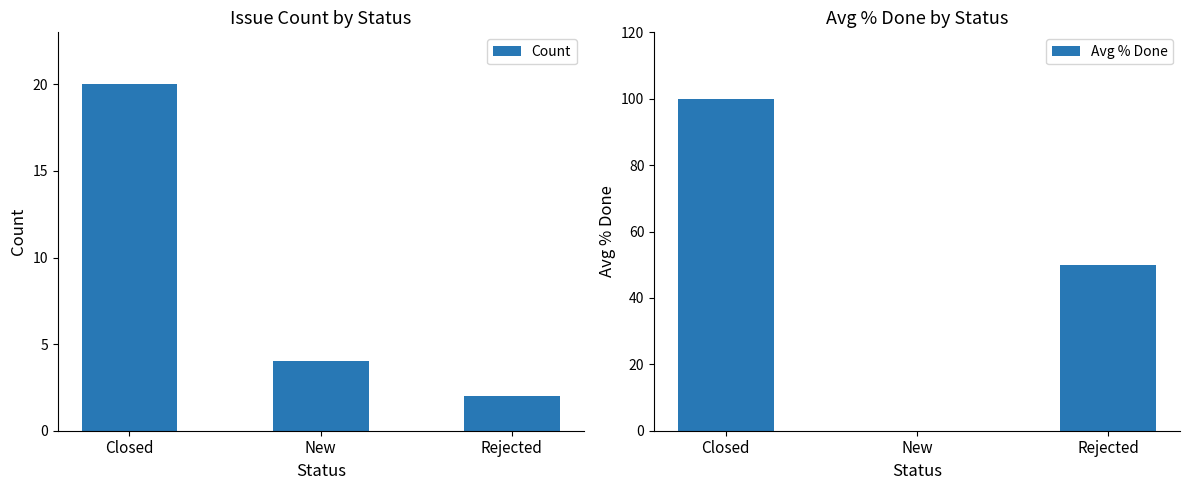

What is the label of the 1st bar from the left?

Closed